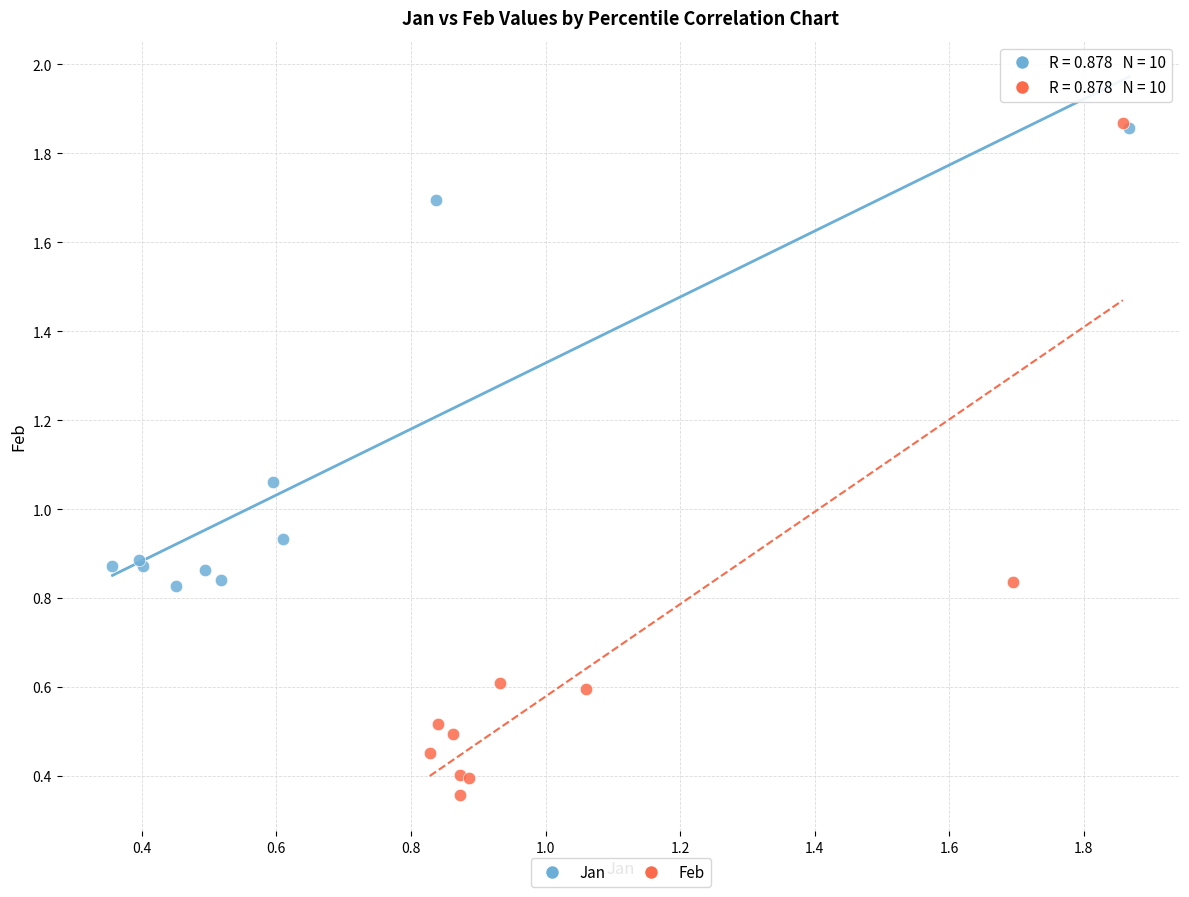

Which series has the largest Y range (max minus min)?

Feb